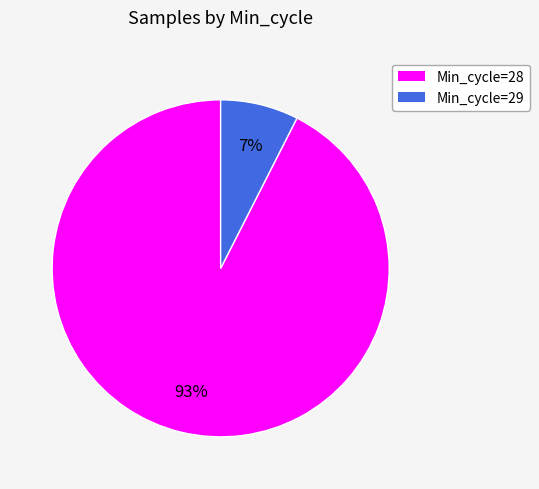

Is there any slice that represents more than half of the pie?

Yes